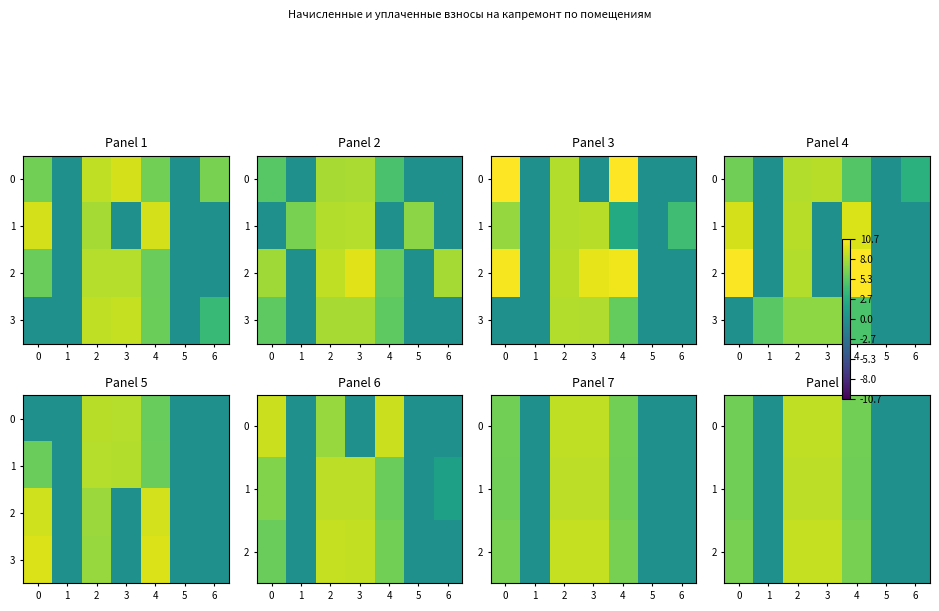

What is the sum of all 0 values?

29.4